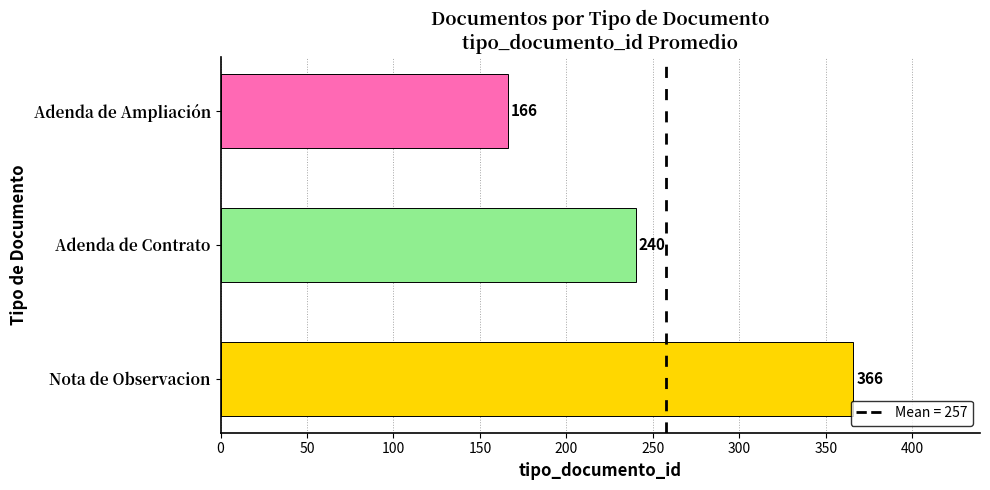

Reading top to bottom, list all the values displayed in this chart.

Adenda de Ampliación=166	Adenda de Contrato=240	Nota de Observacion=366